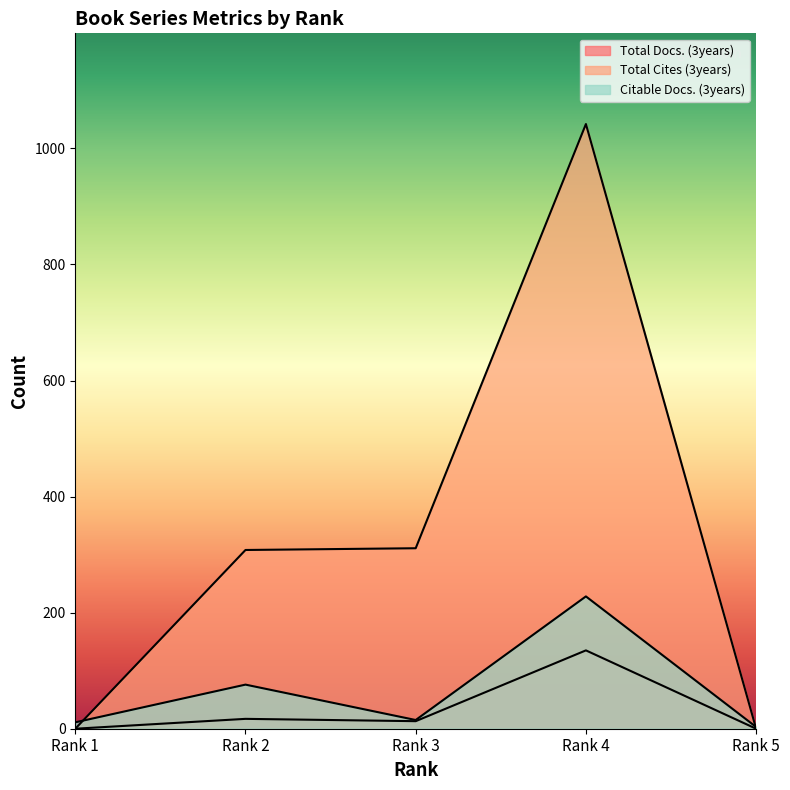

How many values in the Total Cites (3years) series exceed 308?

2